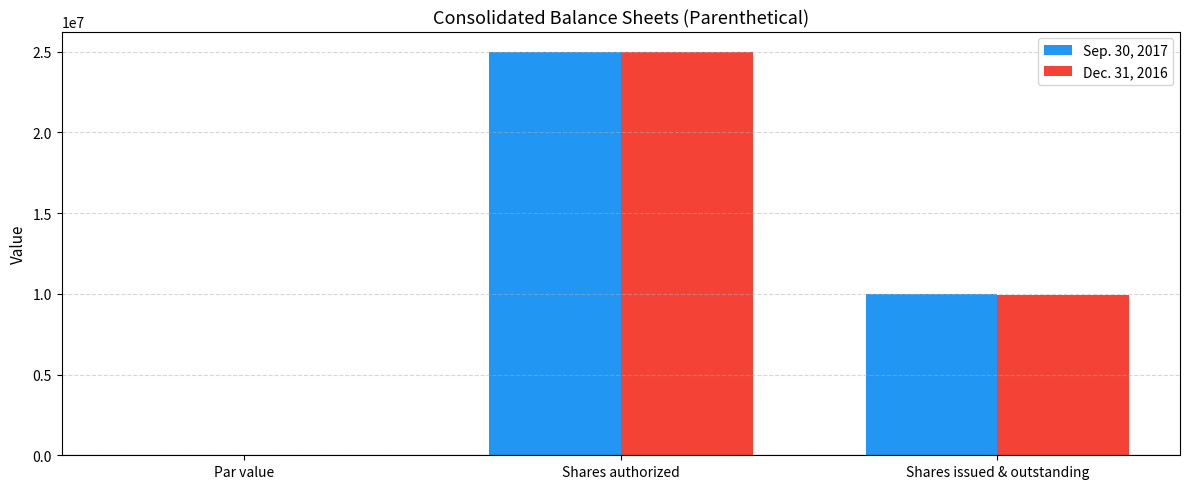

What is the maximum value shown in the chart?

25000000.0